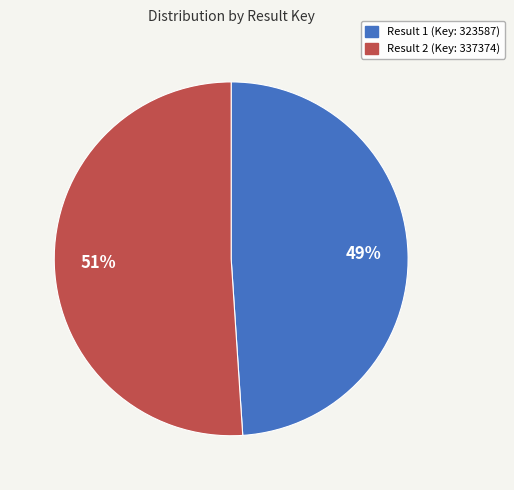

What percentage is the Result 2 (Key: 337374) slice, to the nearest percent?

51%